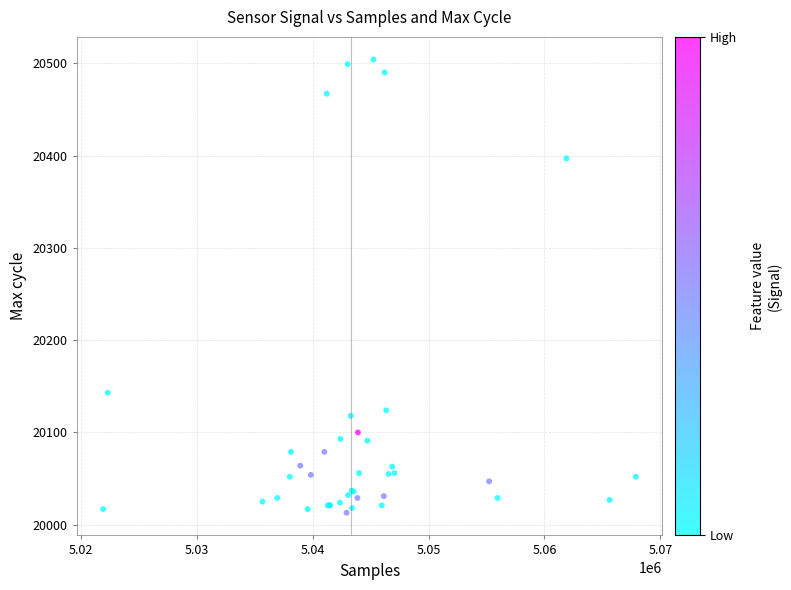

What Y value in the scatter plot is closest to 20258?

20143